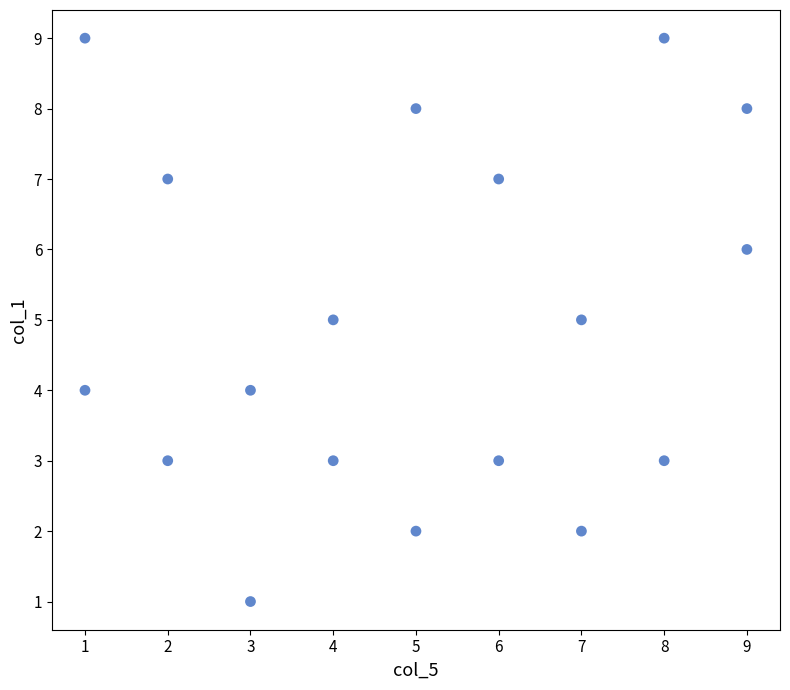

What is the range of Y values (max minus min)?

8